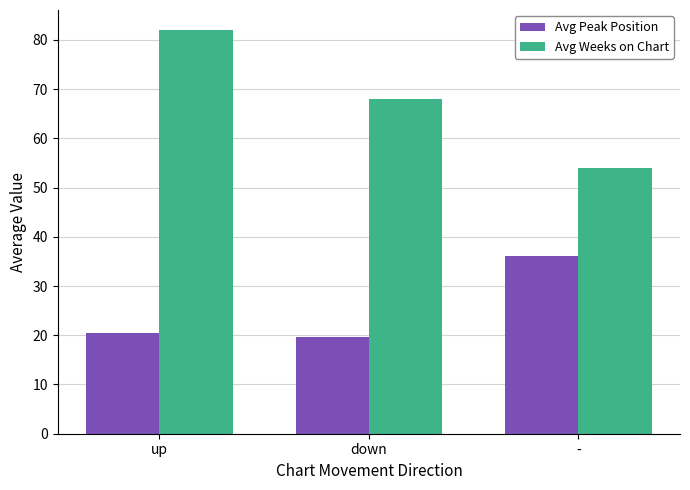

Which series has the largest range (max minus min)?

Avg Weeks on Chart